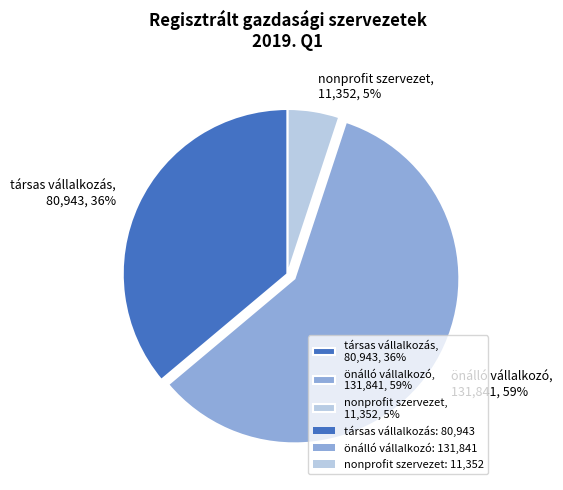

Between nonprofit szervezet and önálló vállalkozó, which is larger?

önálló vállalkozó